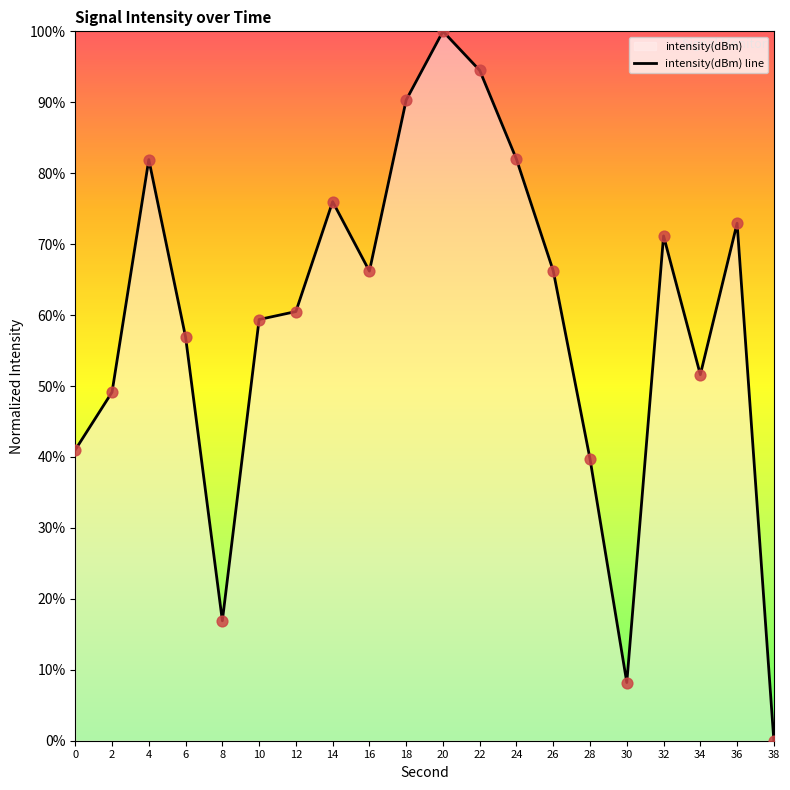

What is the change in value from 8 to 14?

+59.1